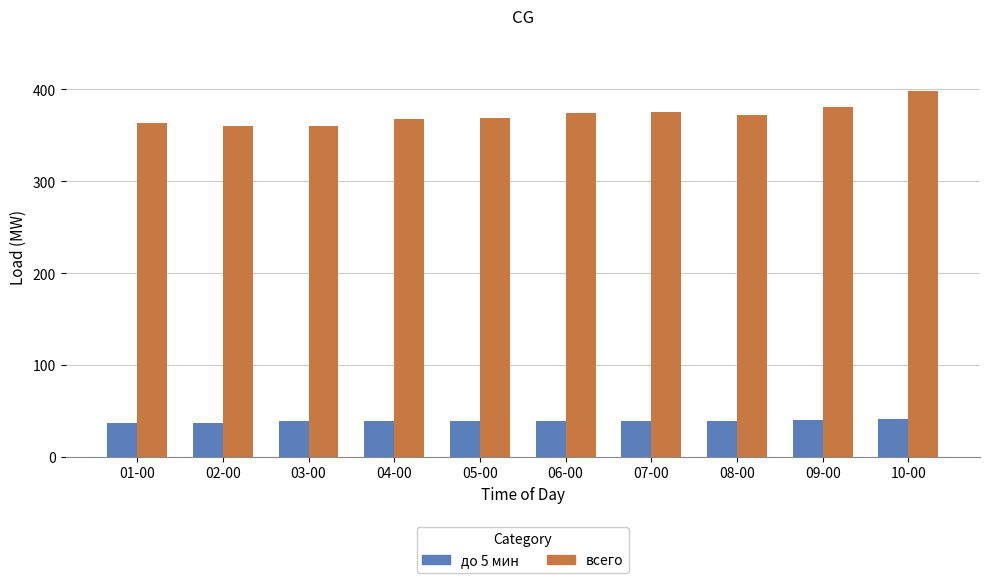

What is the smallest value displayed?

36.5